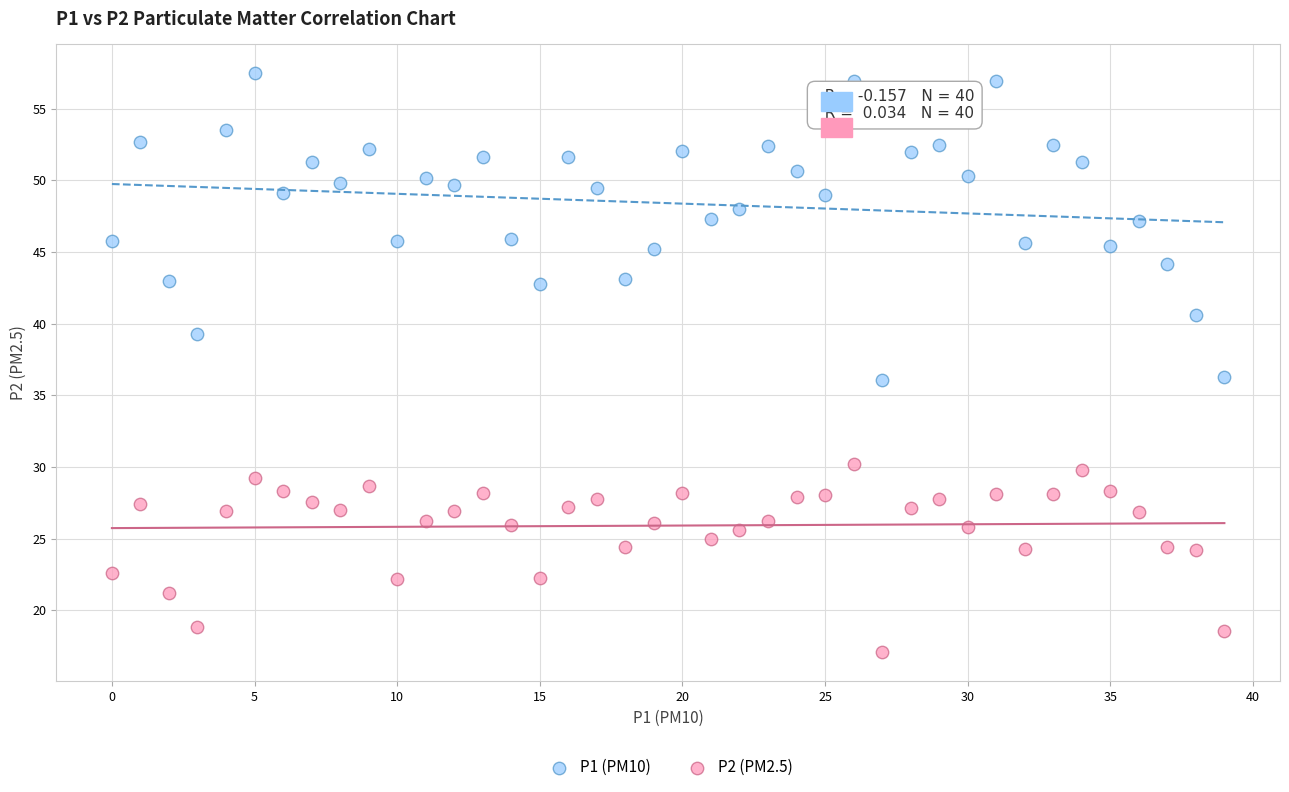

Which series contains the highest Y value?

P1 (PM10)